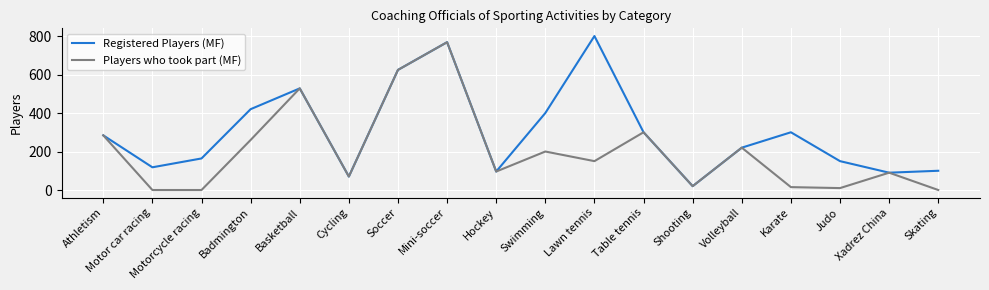

At which label does Players who took part (MF) reach its peak?

Mini-soccer